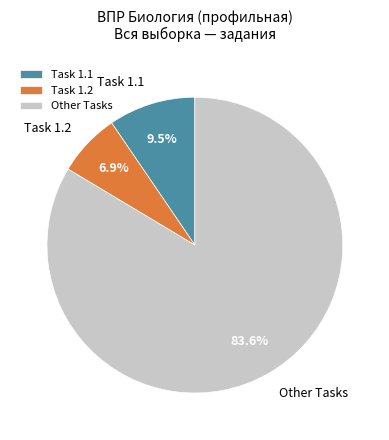

Approximately how many times larger is the value at Other Tasks compared to Task 1.2?

12.1